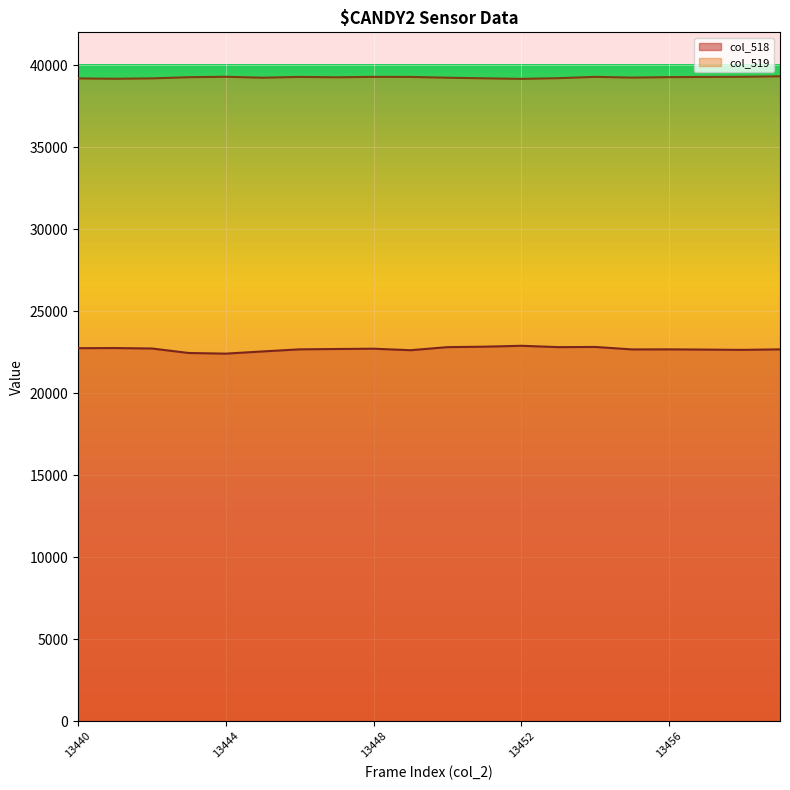

At how many categories does at least one series exceed 35785?

20